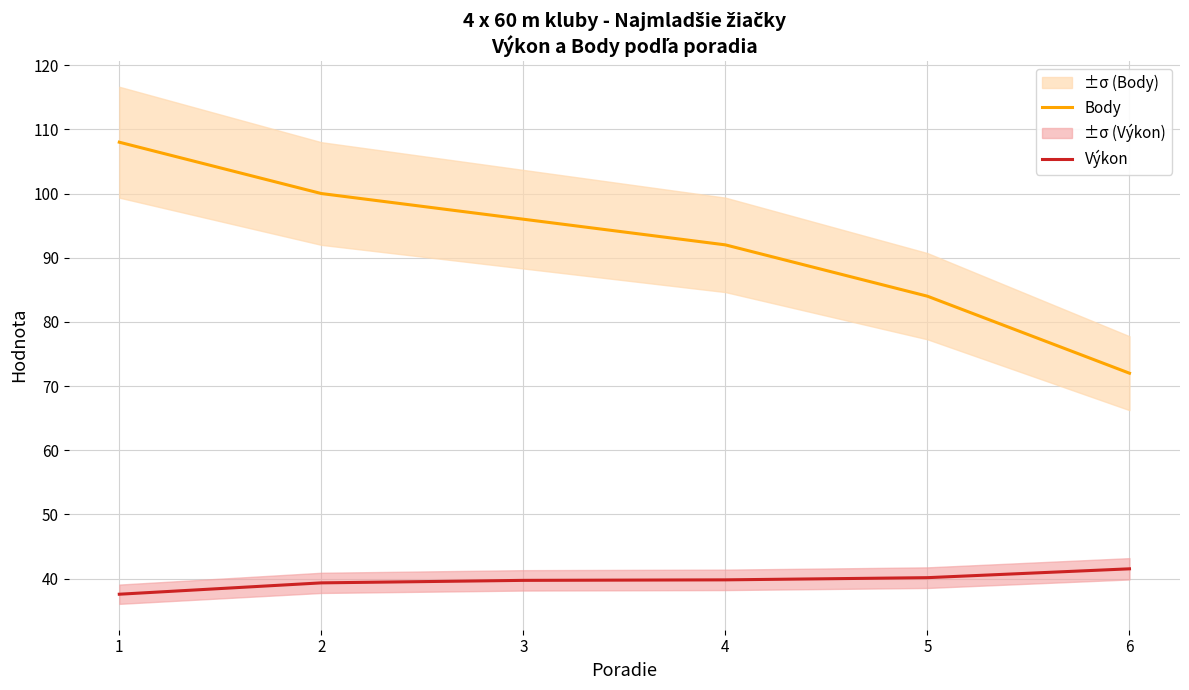

Between 4 and 6, which is larger?

4